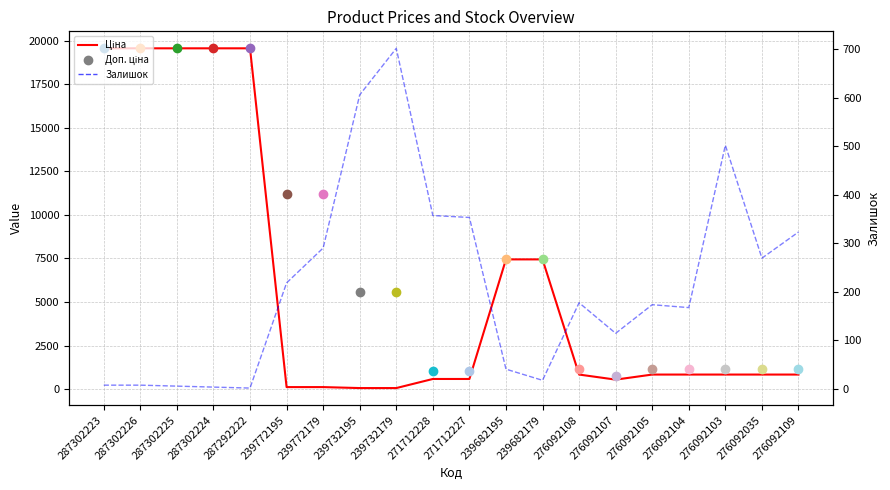

Reading left to right, what are all the values shown in this chart?

Ціна: 287302223=19564.9	287302226=19564.9	287302225=19564.9	287302224=19564.9	287292222=19564.9	239772195=111.8	239772179=111.8	239732195=55.9	239732179=55.9	271712228=578.1	271712227=578.1	239682195=7444.6	239682179=7444.6	276092108=831.5	276092107=540.5	276092105=831.5	276092104=831.5	276092103=831.5	276092035=831.5	276092109=831.5
Залишок: 287302223=7.0	287302226=7.0	287302225=5.0	287302224=3.0	287292222=1.0	239772195=218.0	239772179=290.0	239732195=606.0	239732179=702.0	271712228=357.0	271712227=353.0	239682195=40.0	239682179=17.0	276092108=177.0	276092107=114.0	276092105=173.0	276092104=167.0	276092103=502.0	276092035=269.0	276092109=323.0